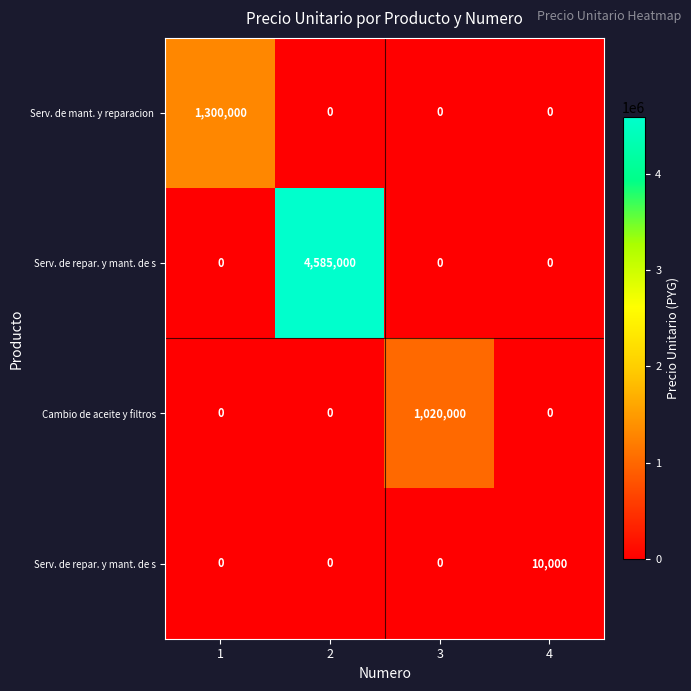

At which category is the sum across all series the highest?

2